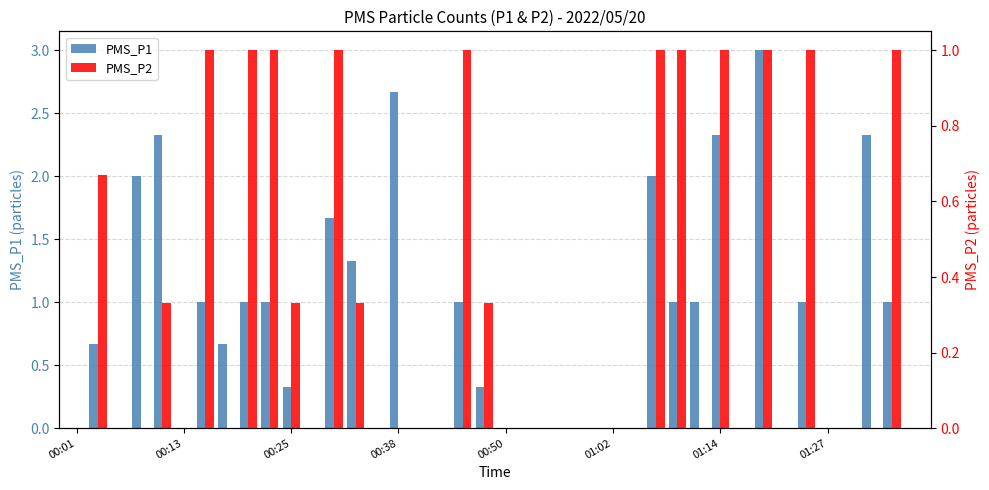

How many bars are there in each group?

2